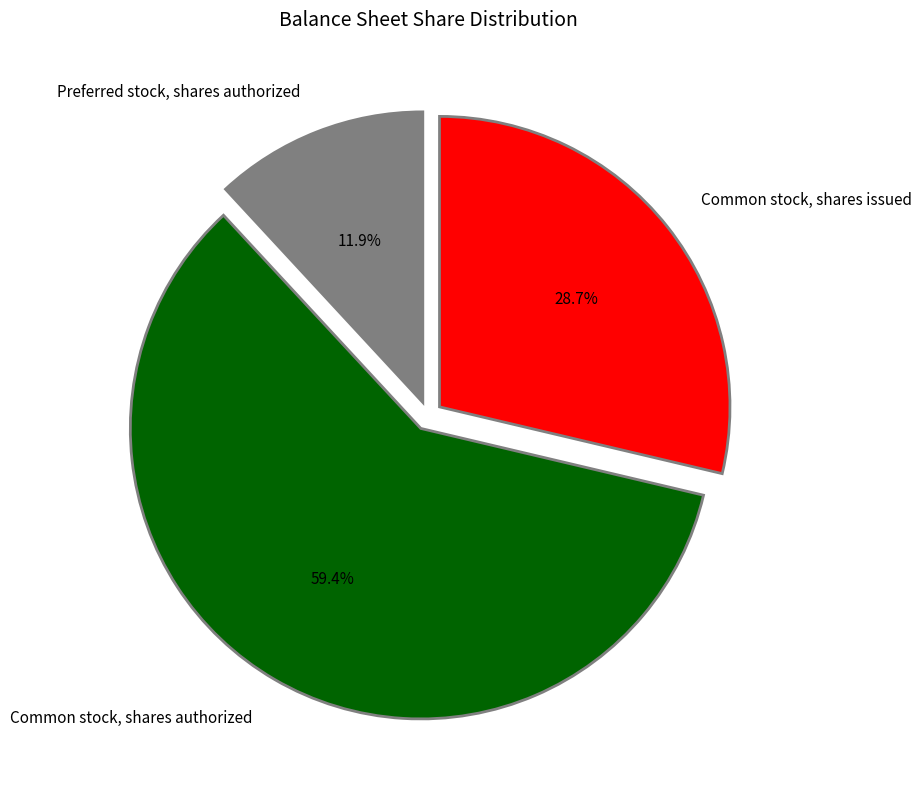

What percentage do Common stock, shares authorized and Common stock, shares issued together represent?

88.1%